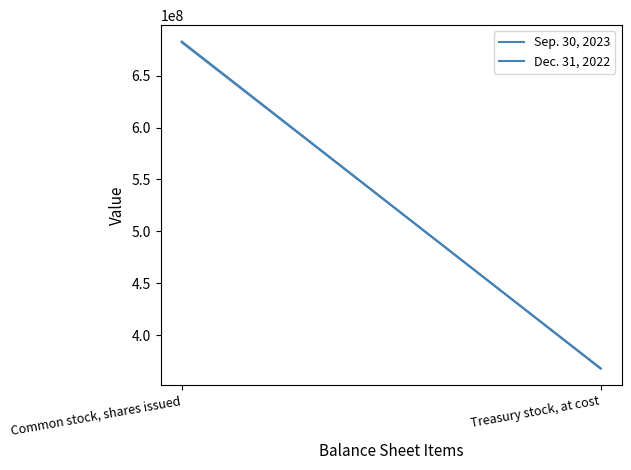

Which category has the lowest value in the Dec. 31, 2022 series?

Treasury stock, at cost